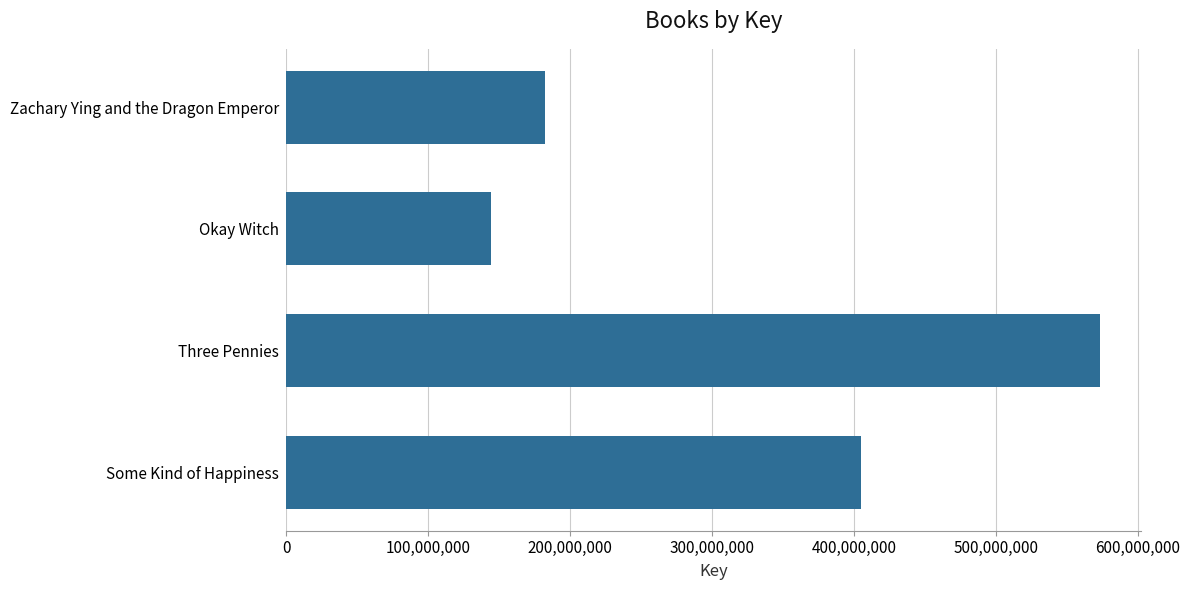

What is the ratio of the value at Three Pennies to the value at Some Kind of Happiness?

1.4